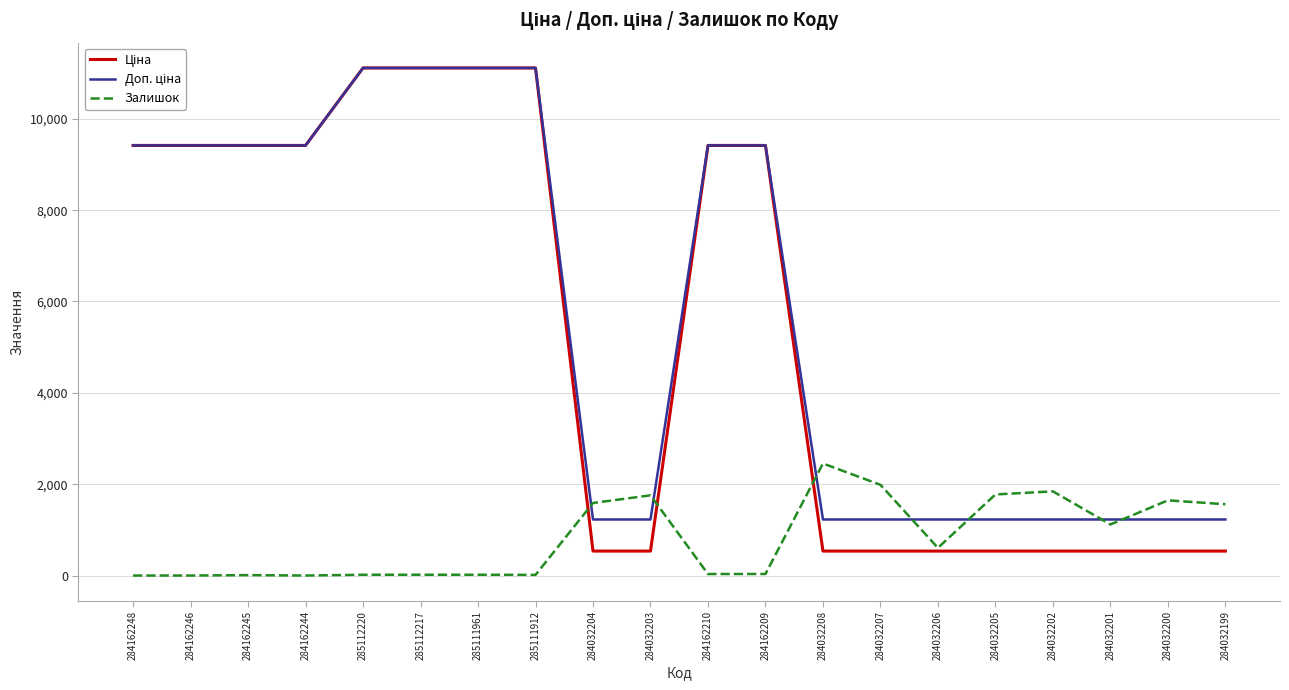

True or false: Залишок has a value of 0.0 at 284162244.

True